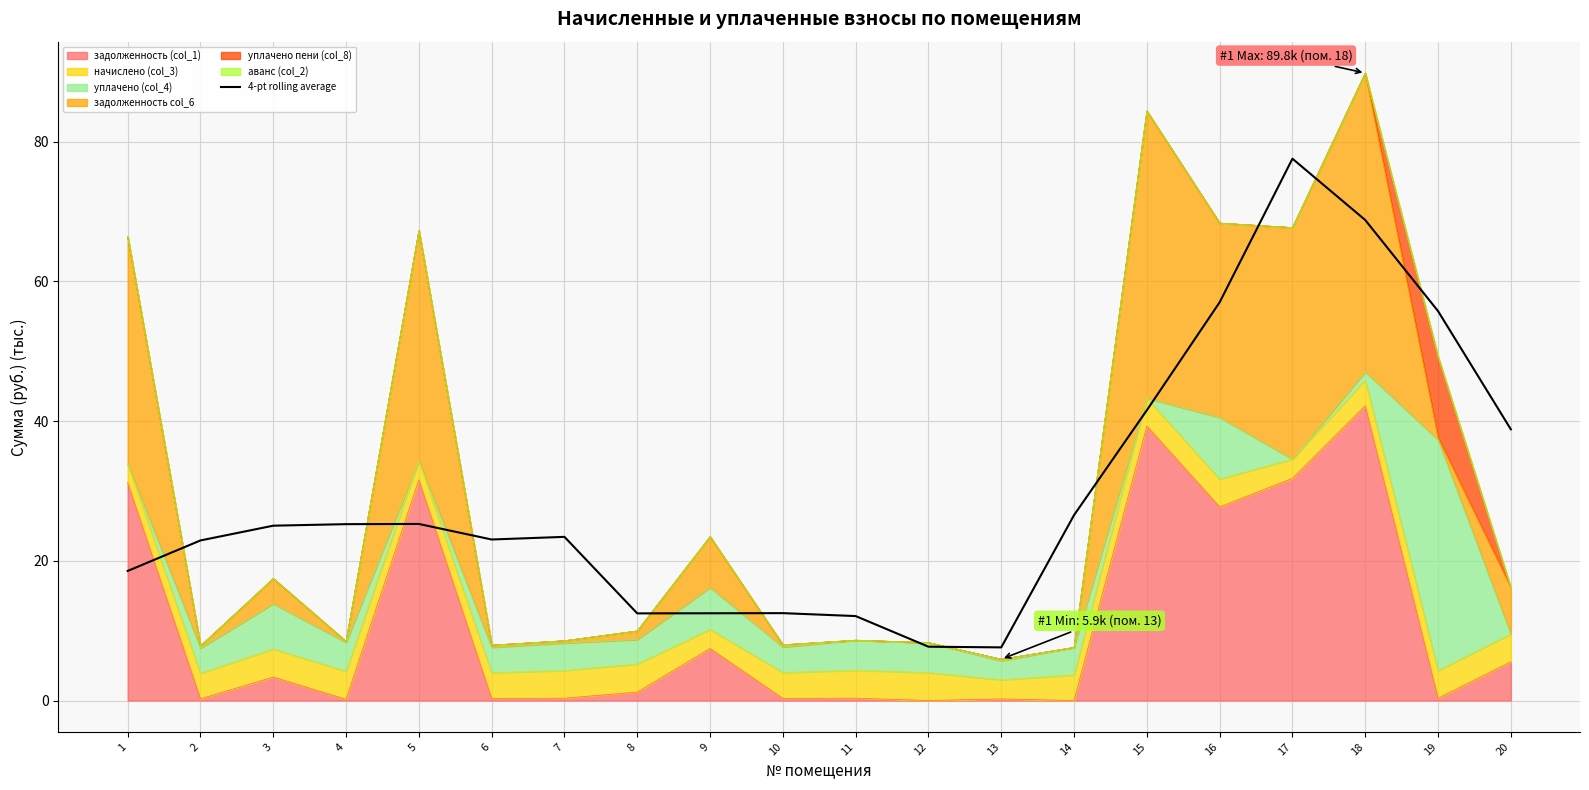

Is it true that the value at 20 is 20.5?

False